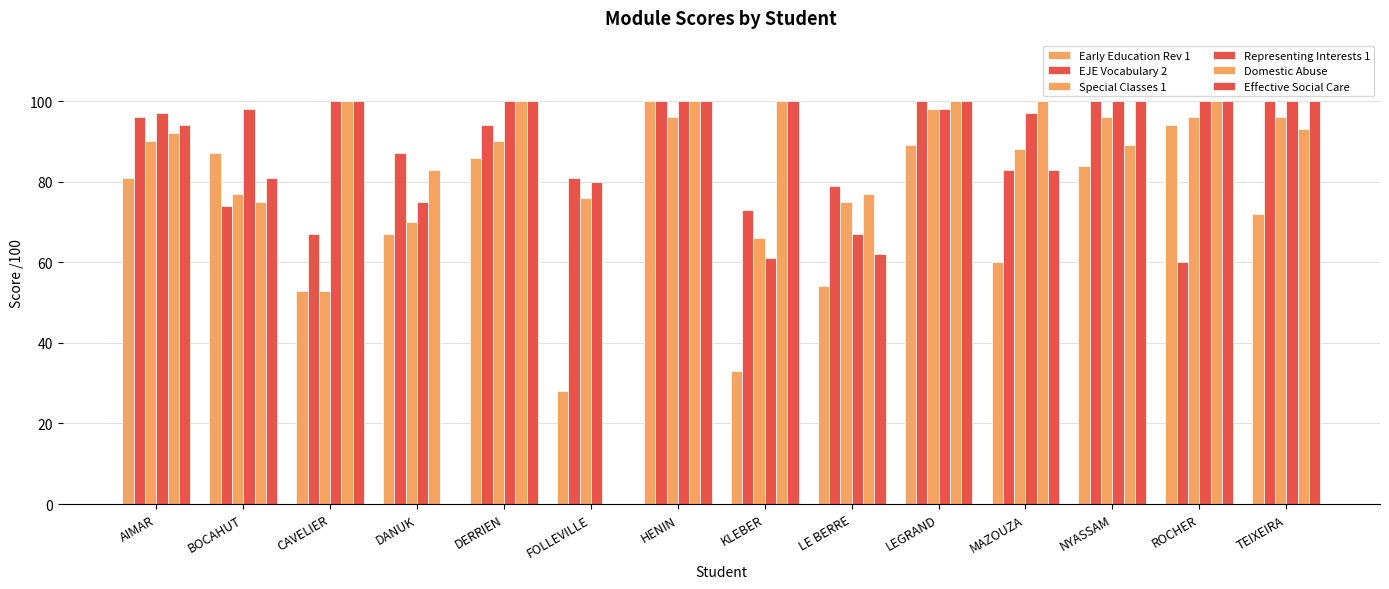

Which series has the largest range (max minus min)?

Domestic Abuse